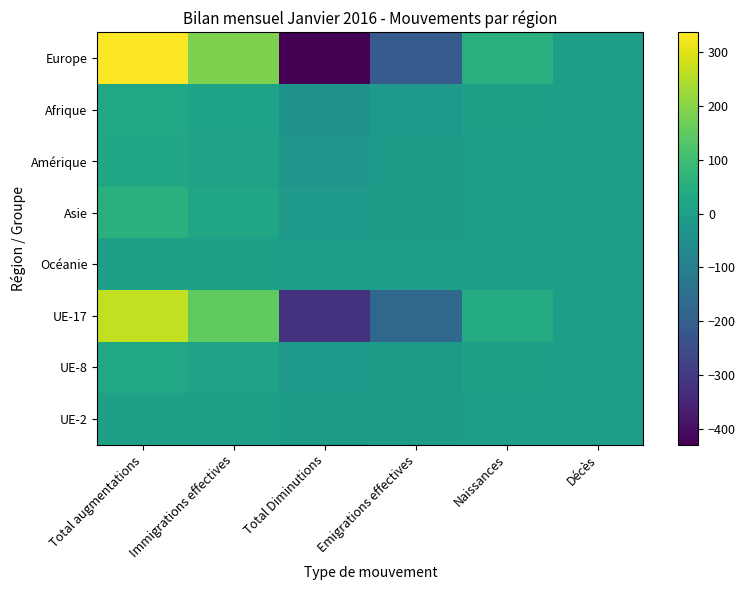

Between Immigrations effectives and Total Diminutions, which series saw the biggest shift?

Europe